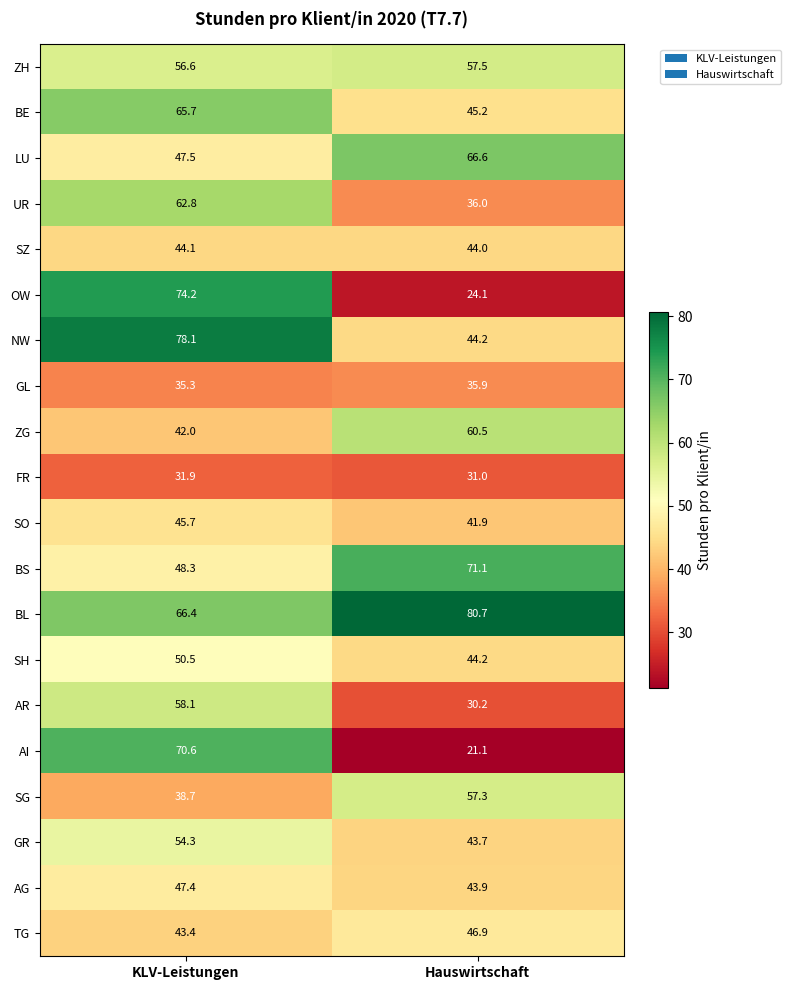

True or false: GL has a value of 24.1 at KLV-Leistungen.

False